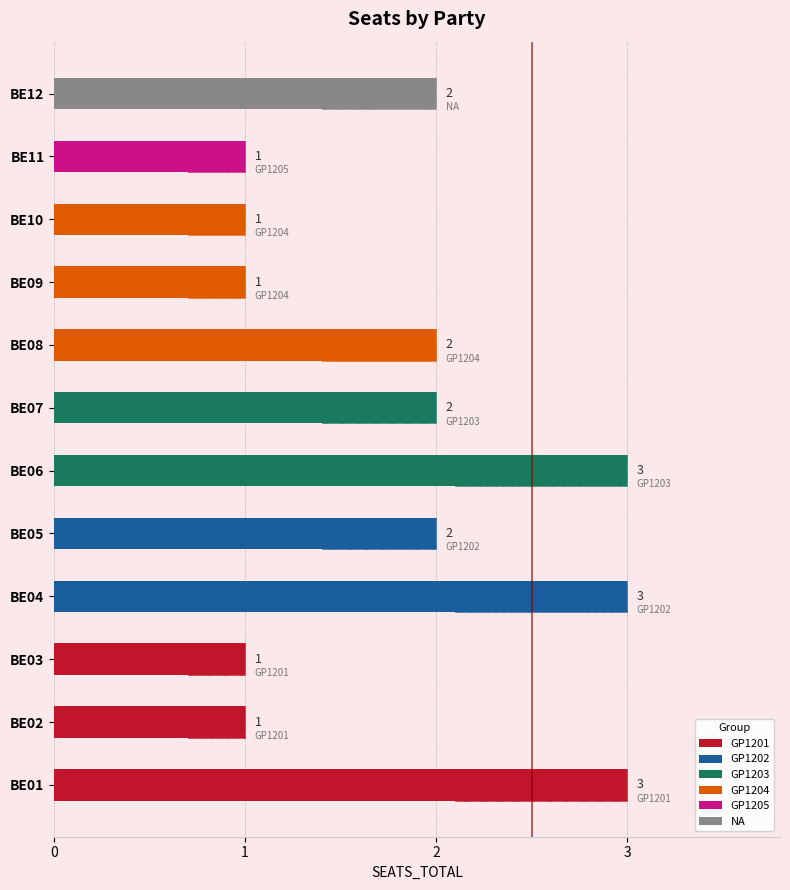

What is the difference between the second highest and second lowest values?

2